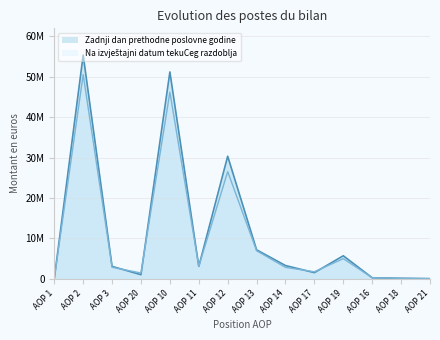

Which series ends up on top after the final intersection of Zadnji dan prethodne poslovne godine and Na izvještajni datum tekuCeg razdoblja?

Zadnji dan prethodne poslovne godine